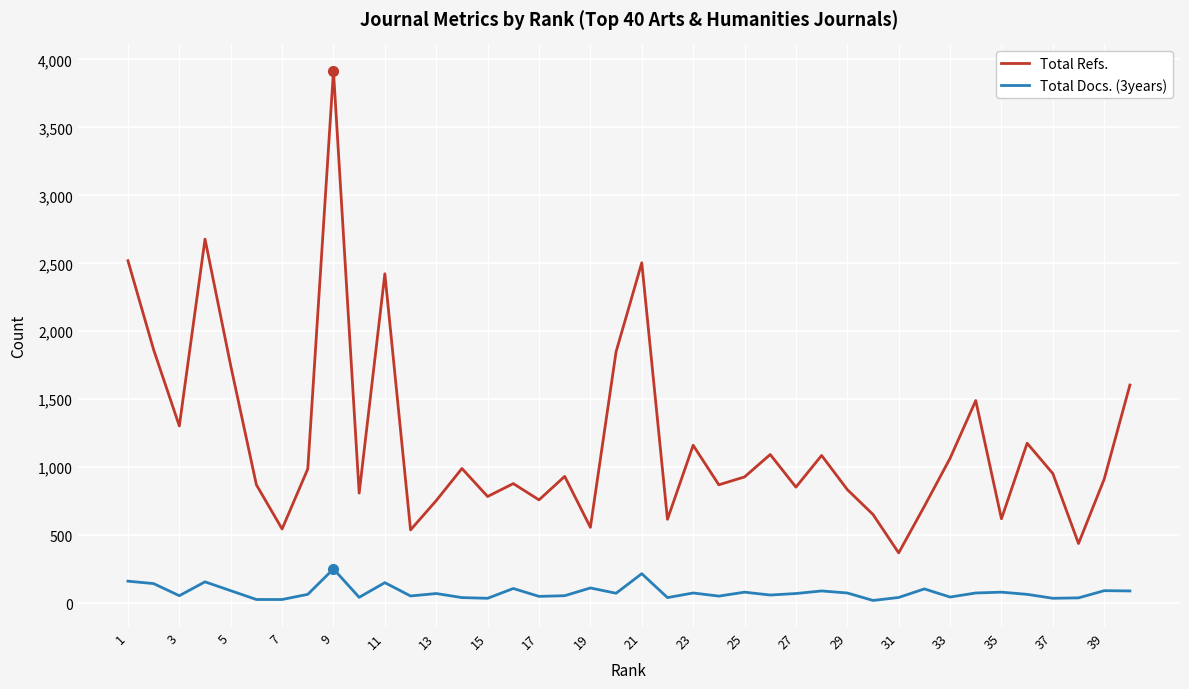

What are all the series names shown in the legend?

Total Refs., Total Docs. (3years)